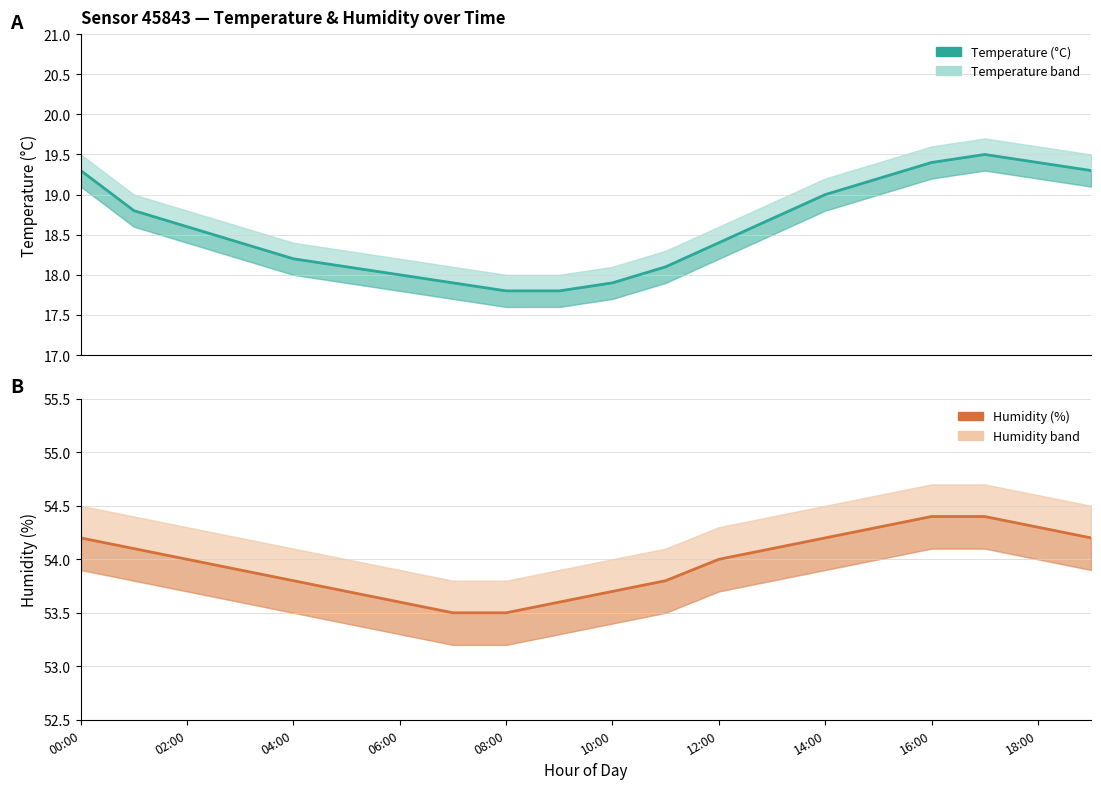

True or false: Temperature (°C) has a value of 19.4 at 18:00.

True